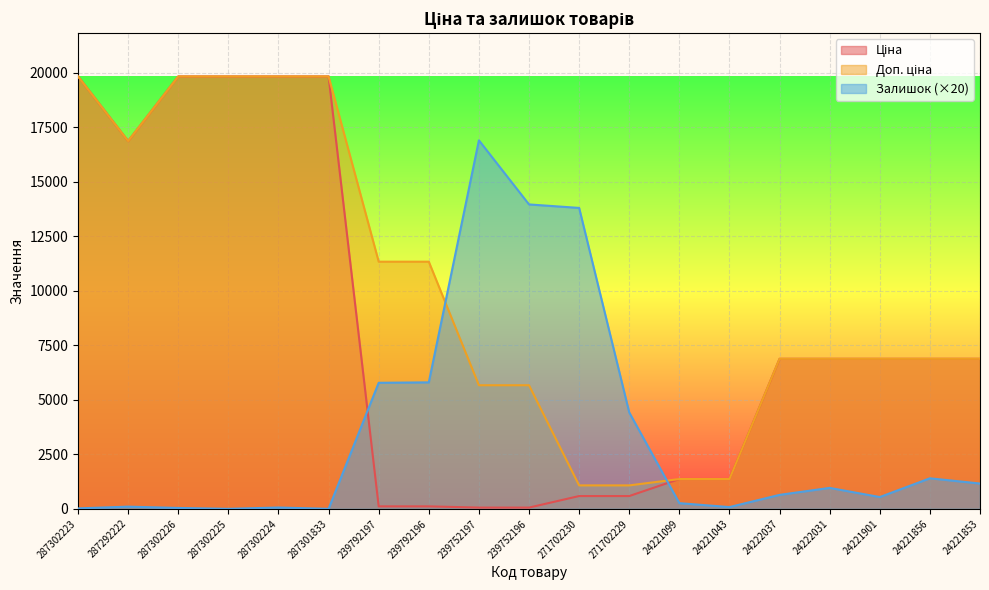

Is the value of Залишок at 287302223 greater than the value of Ціна at 24221853?

No